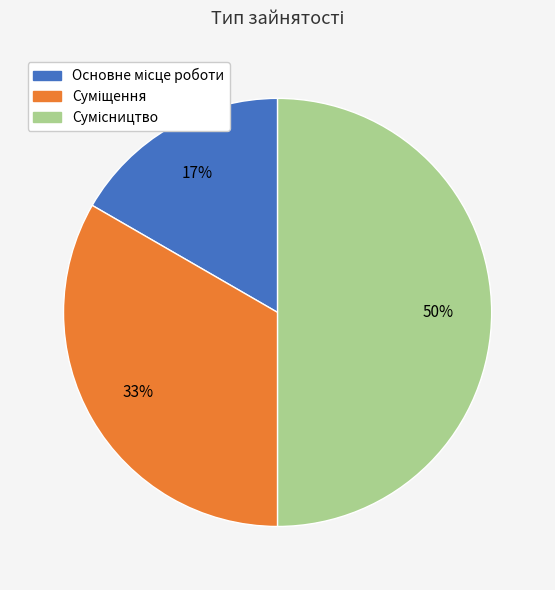

To the nearest percent, what is the difference between the largest and smallest slice percentages?

33%